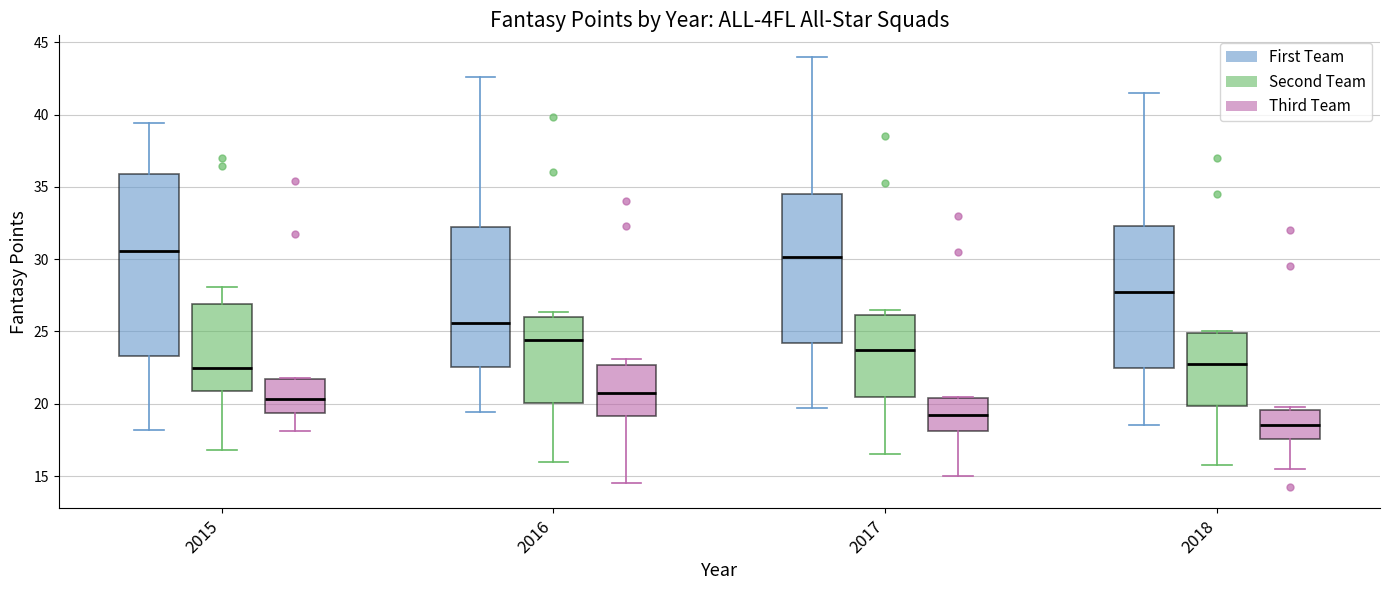

Comparing the boxes themselves (not the whiskers), which one is the tallest?

2015 (First Team)